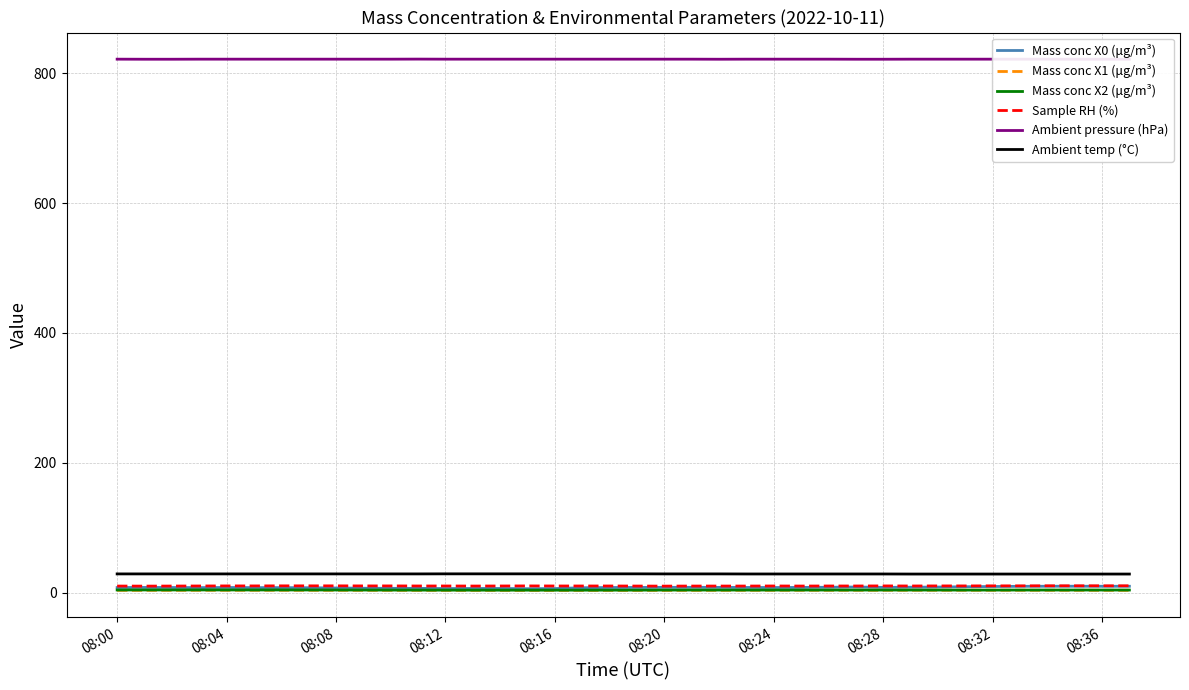

What is the label of the 26th point from the left?

25